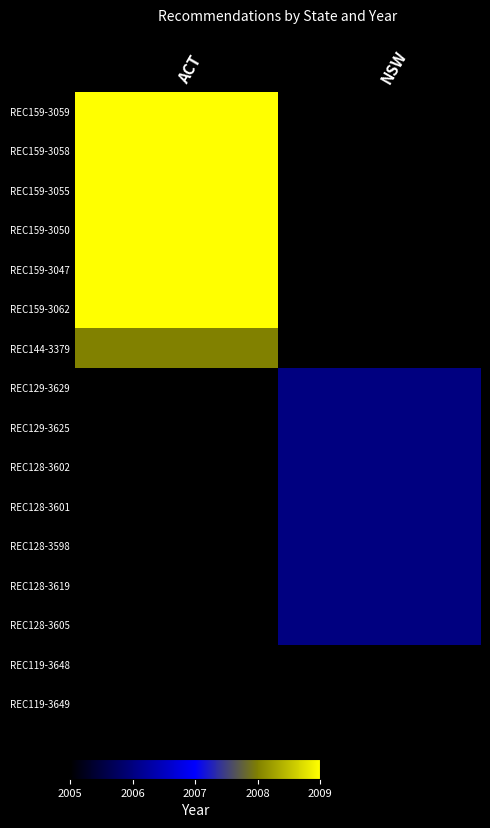

Rank the series by their average value, from highest to lowest.

REC159-3059, REC159-3058, REC159-3055, REC159-3050, REC159-3047, REC159-3062, REC144-3379, REC129-3629, REC129-3625, REC128-3602, REC128-3601, REC128-3598, REC128-3619, REC128-3605, REC119-3648, REC119-3649